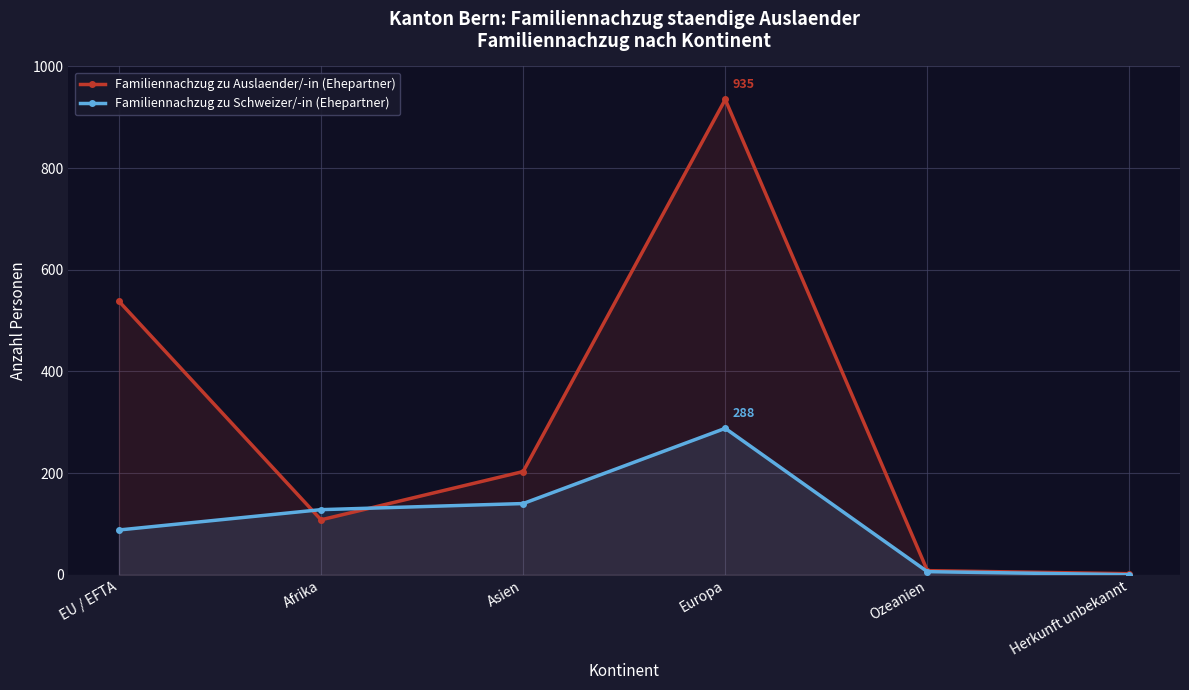

Reading right to left, list all the values displayed in this chart.

Familiennachzug zu Auslaender/-in (Ehepartner): Herkunft unbekannt=2	Ozeanien=8	Europa=935	Asien=203	Afrika=108	EU / EFTA=538
Familiennachzug zu Schweizer/-in (Ehepartner): Herkunft unbekannt=0	Ozeanien=6	Europa=288	Asien=140	Afrika=128	EU / EFTA=88